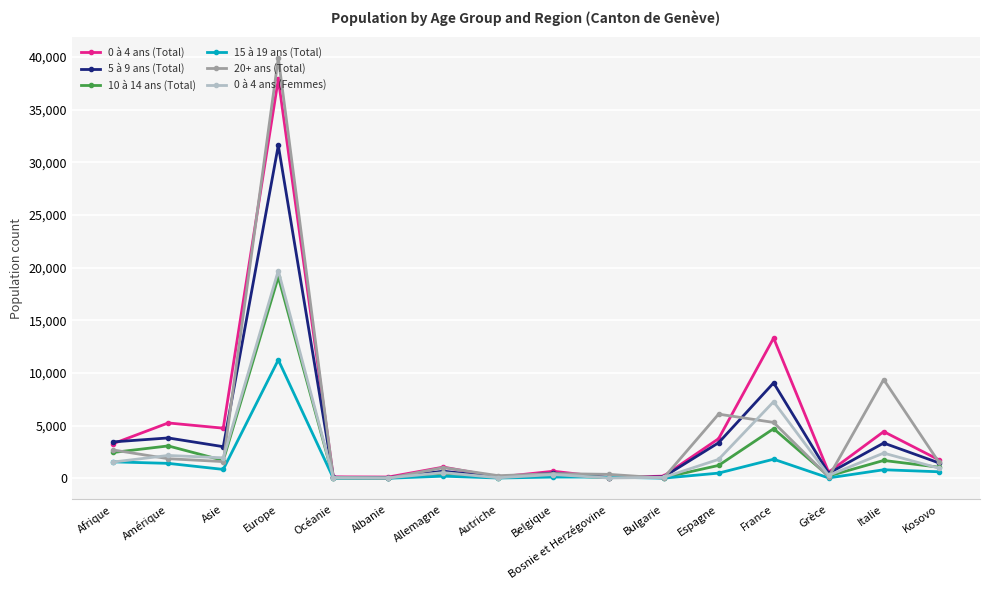

What is the approximate value of 20+ ans (Total) at Amérique?

1873